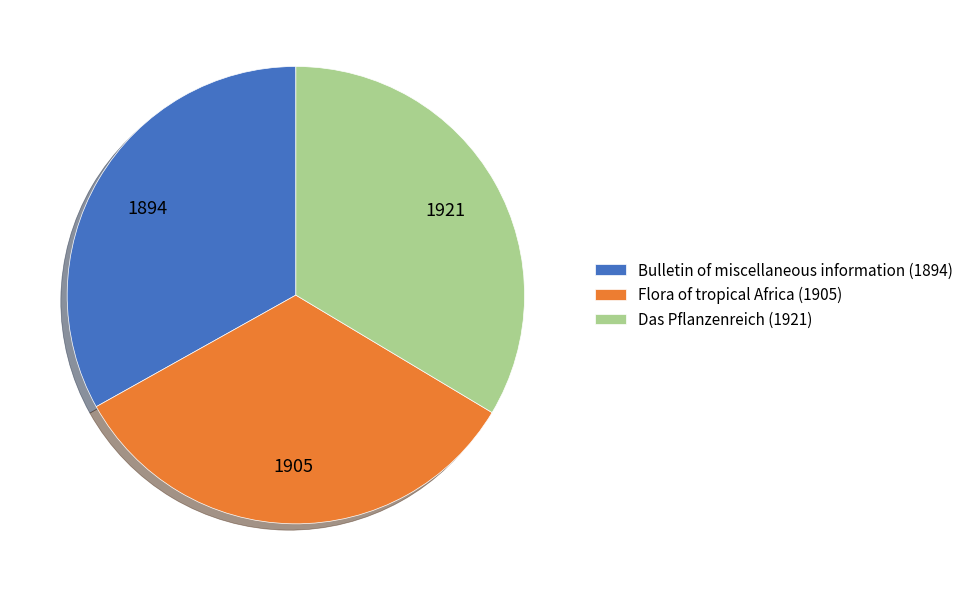

Is the sum of Flora of tropical Africa (1905) and Das Pflanzenreich (1921) greater than half?

Yes